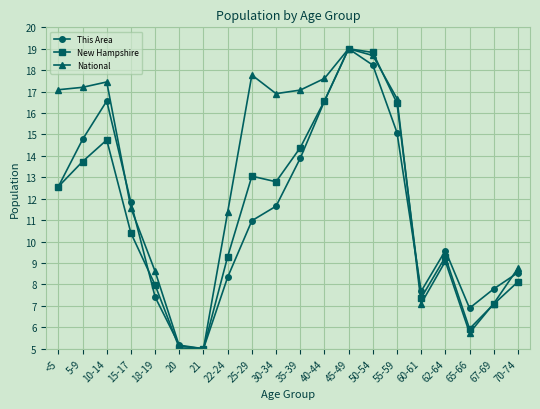

Which series ends up on top after the final intersection of This Area and National?

National